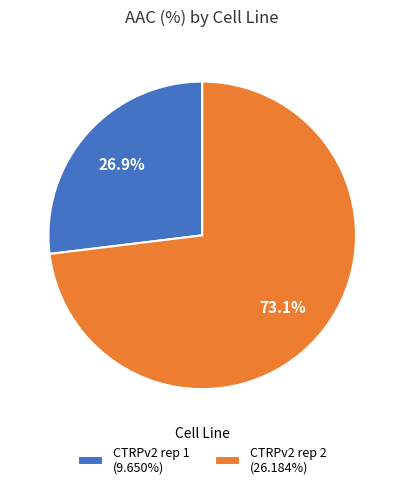

To the nearest percent, what is the average slice percentage?

50%